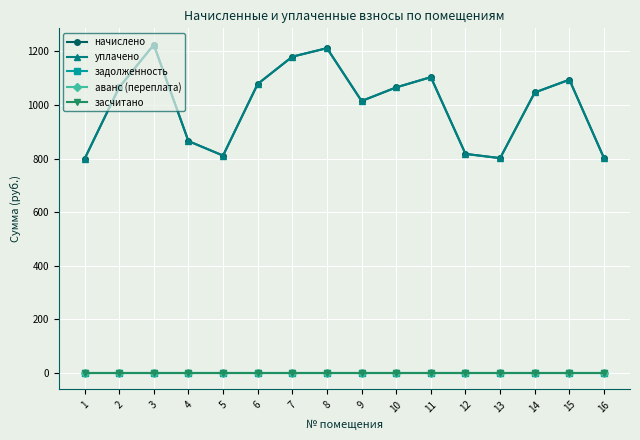

How many interior local peaks does the уплачено series have?

4